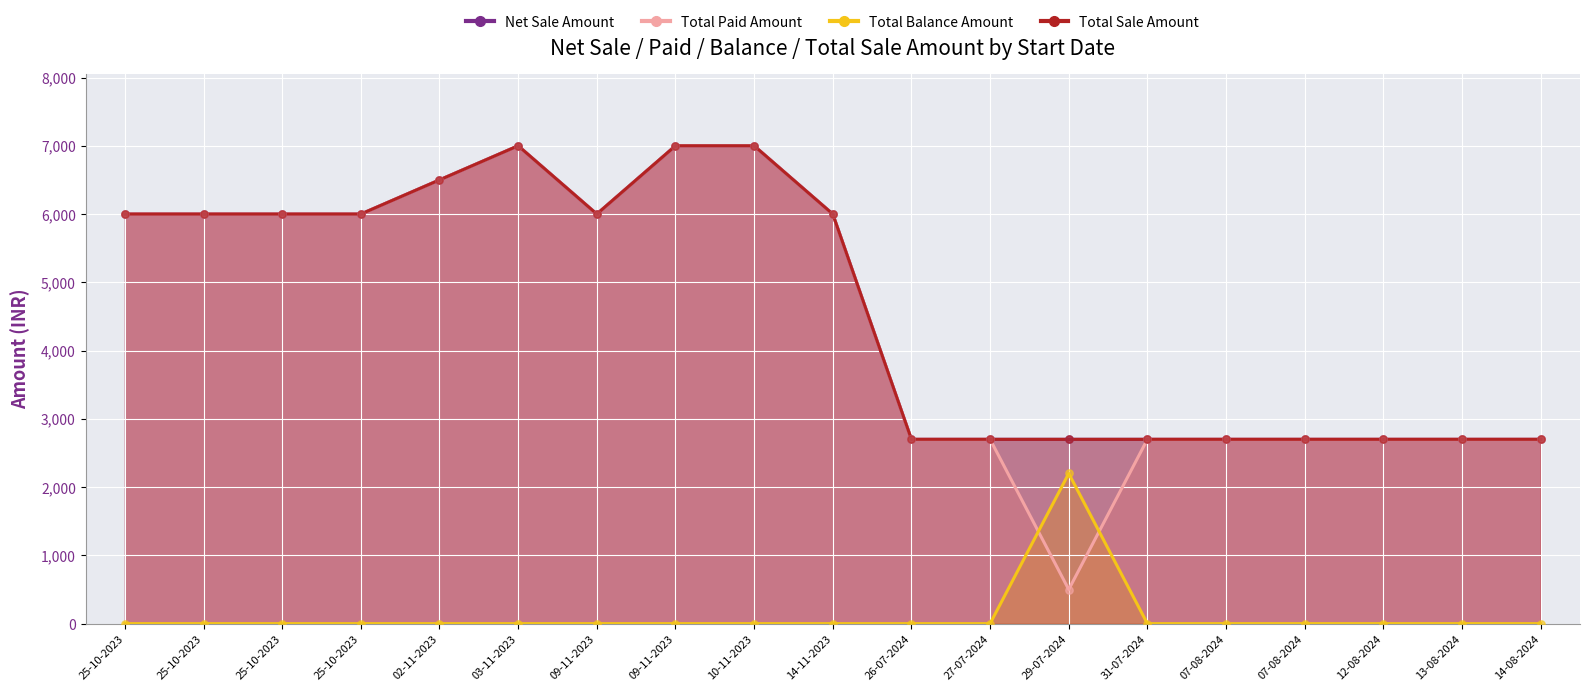

Which series has the widest spread of Y values?

Total Paid Amount